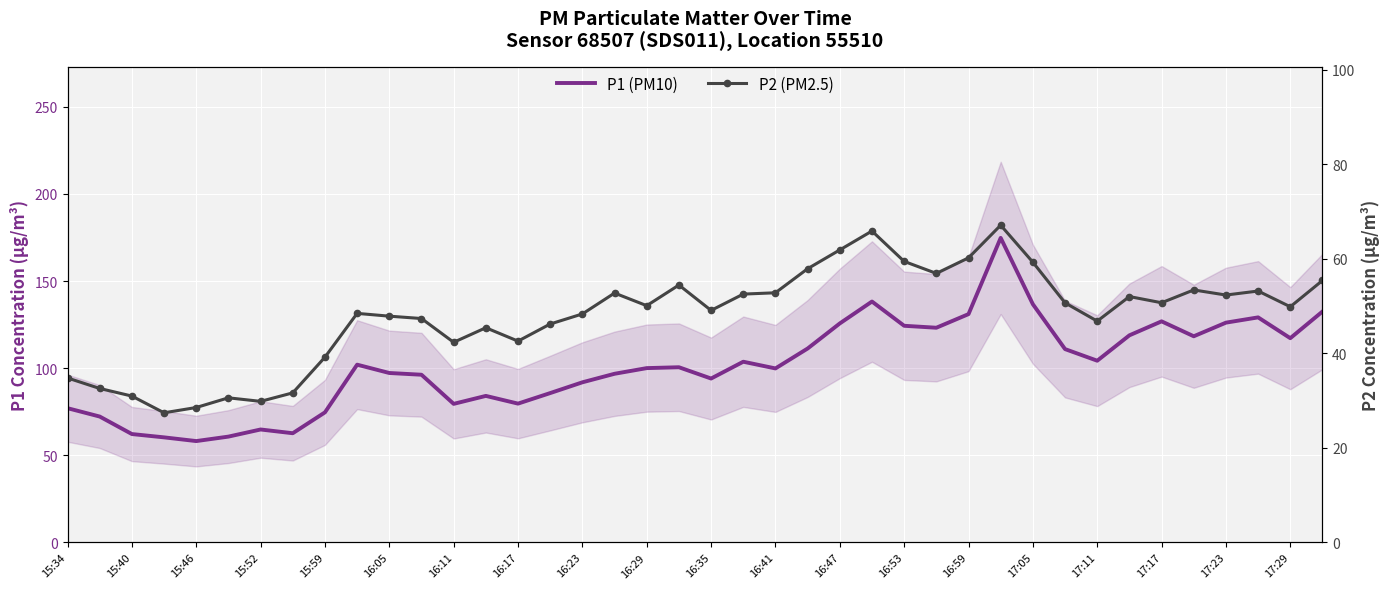

Is the value of P2 (PM2.5) at 16:35 greater than the value of P1 (PM10) at 15:59?

No